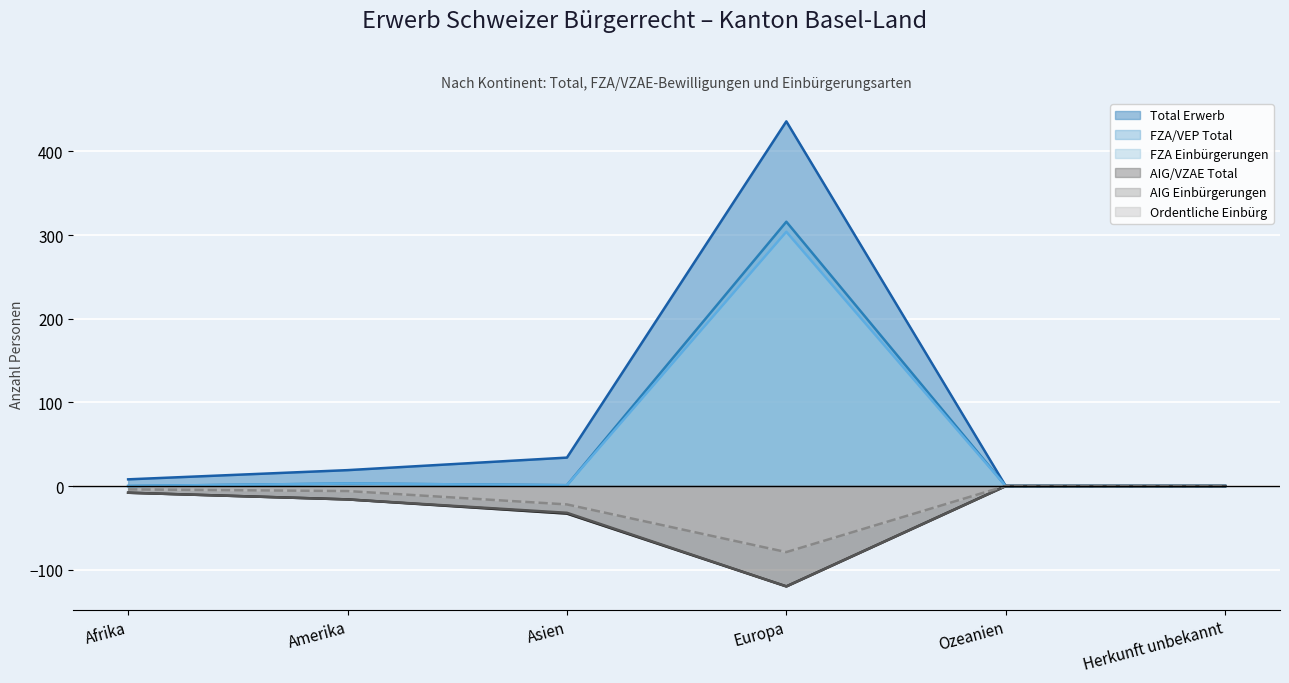

True or false: AIG Einbürgerungen and AIG/VZAE Total intersect in this chart.

False